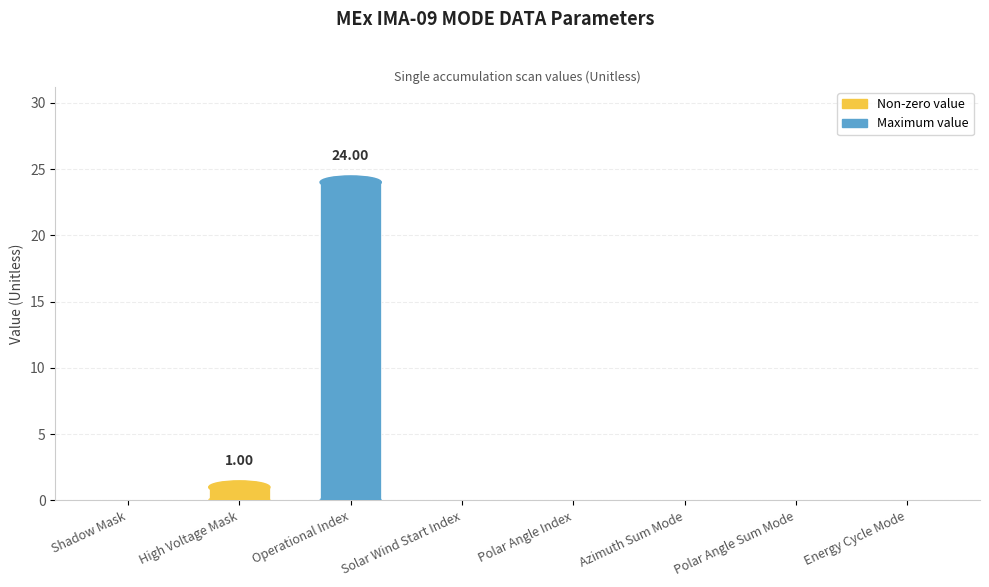

What position from the right is Solar Wind Start Index?

5